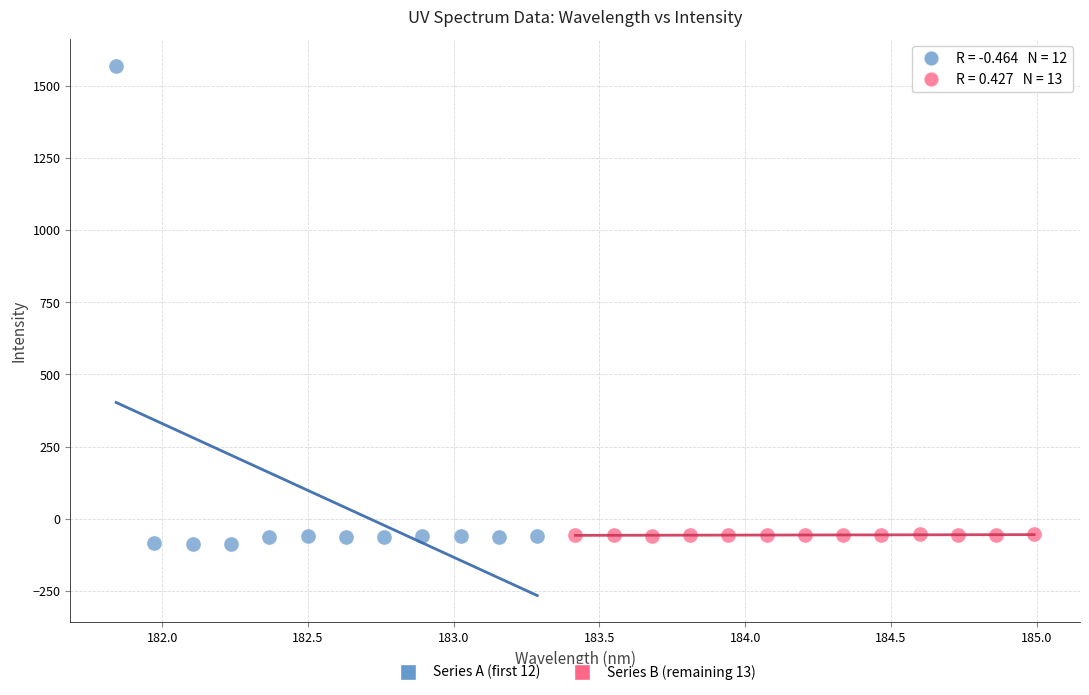

Which series has the widest spread of Y values?

Series A (first 12)